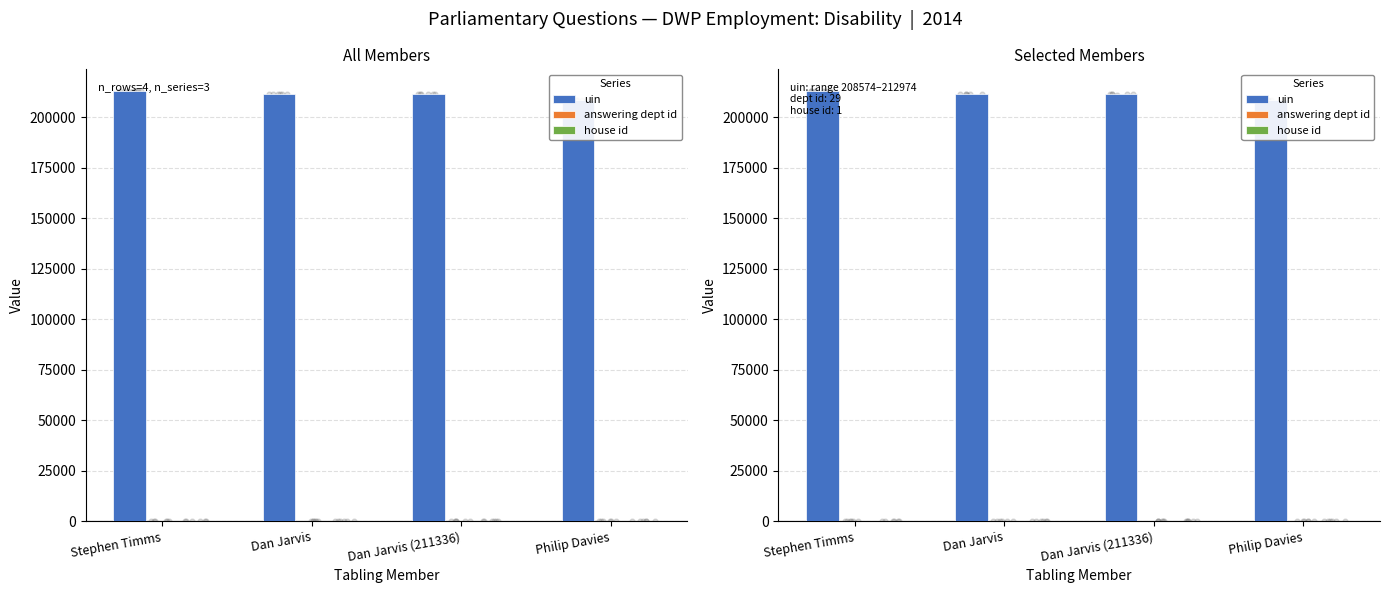

Which series has the largest total across all categories?

uin